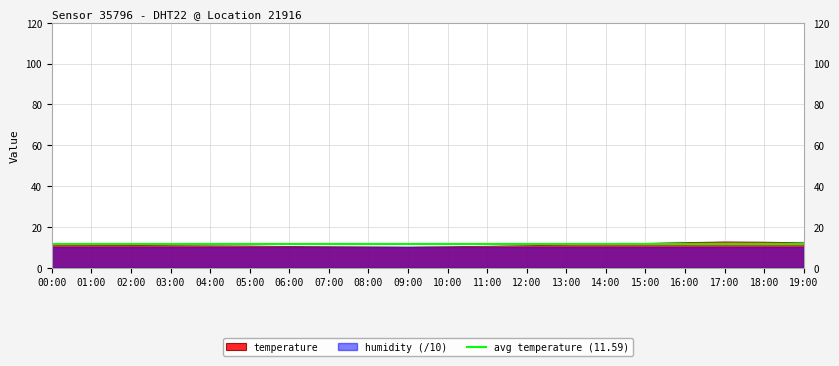

What is the difference between the values at 11:00 and 01:00?

0.5